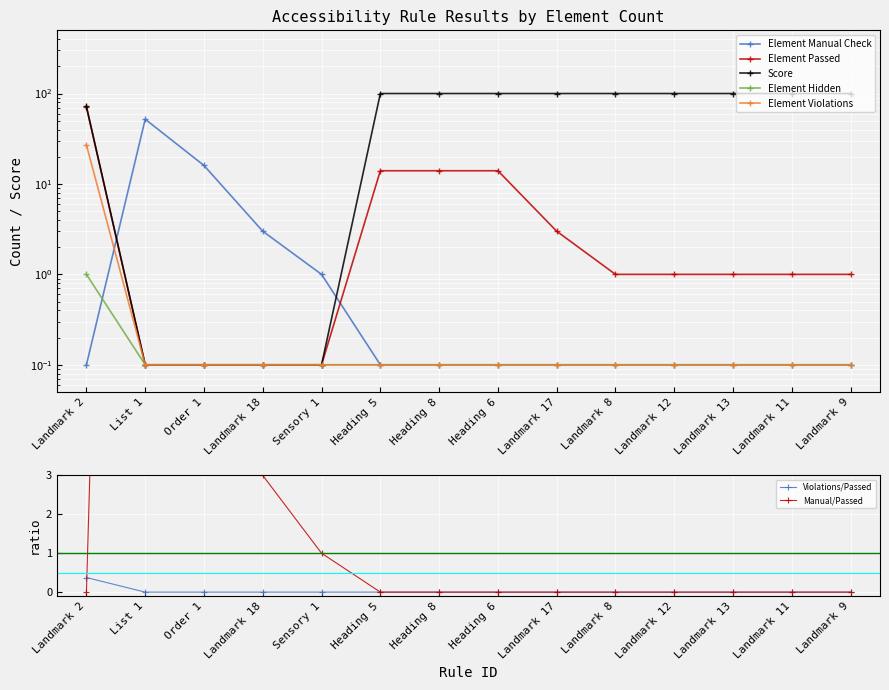

How many lines are shown in the chart?

5